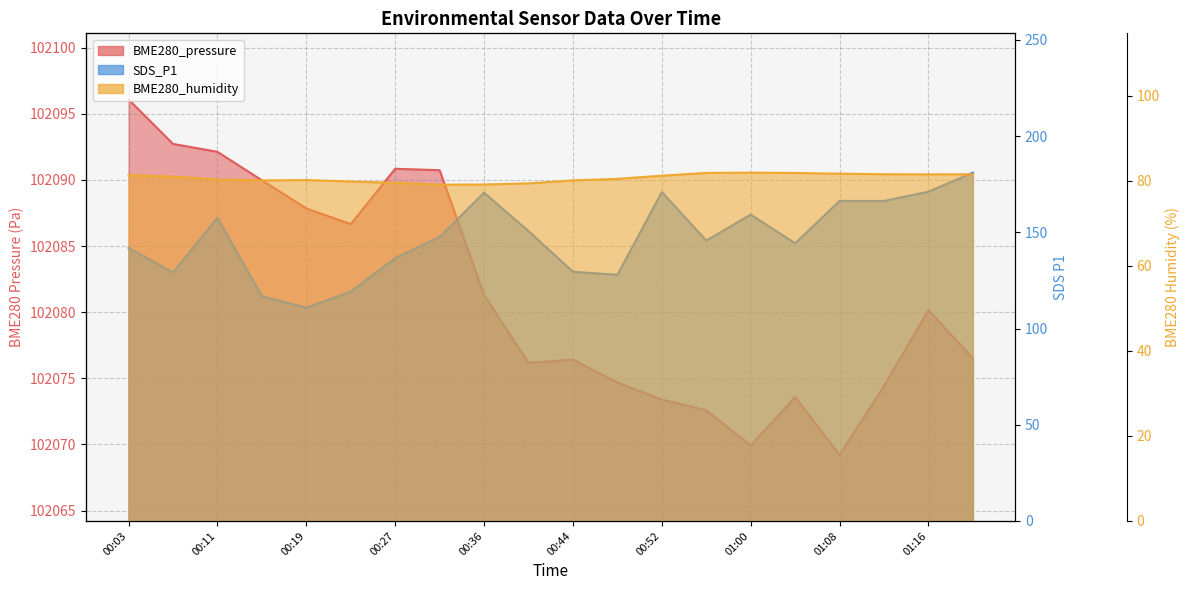

True or false: SDS_P1 and BME280_pressure intersect in this chart.

False